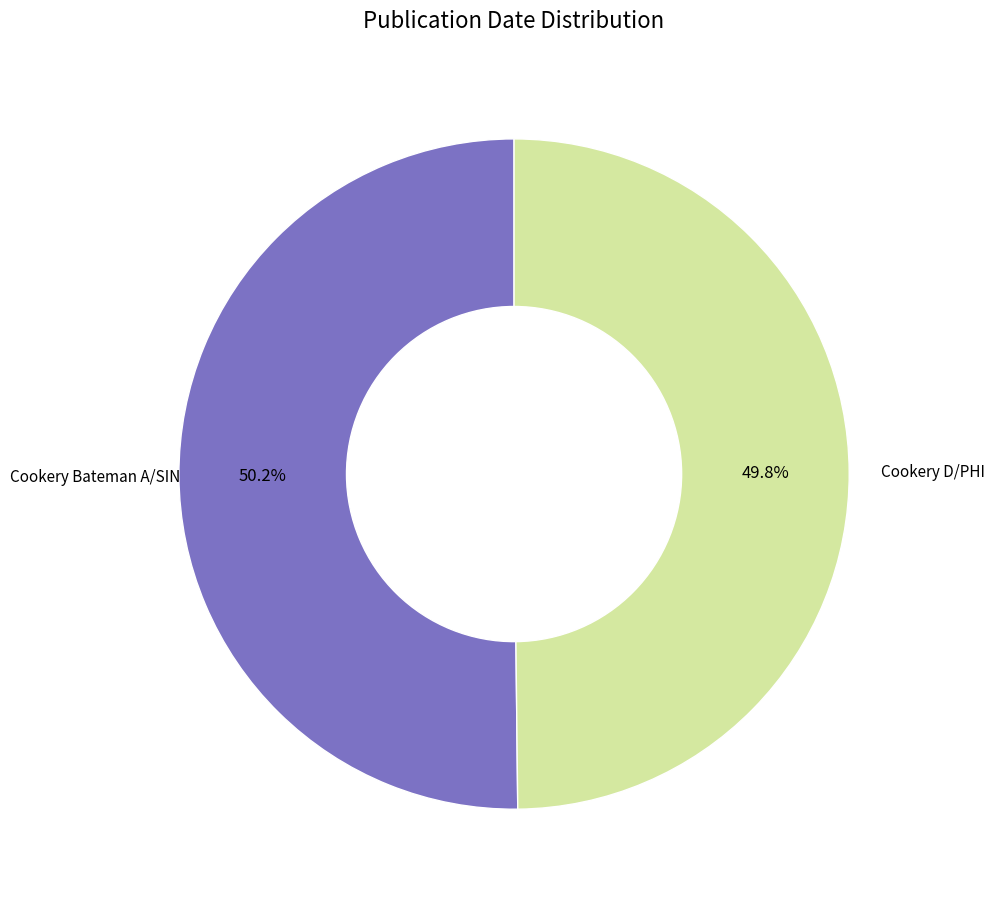

Is there a majority slice in this chart?

Yes